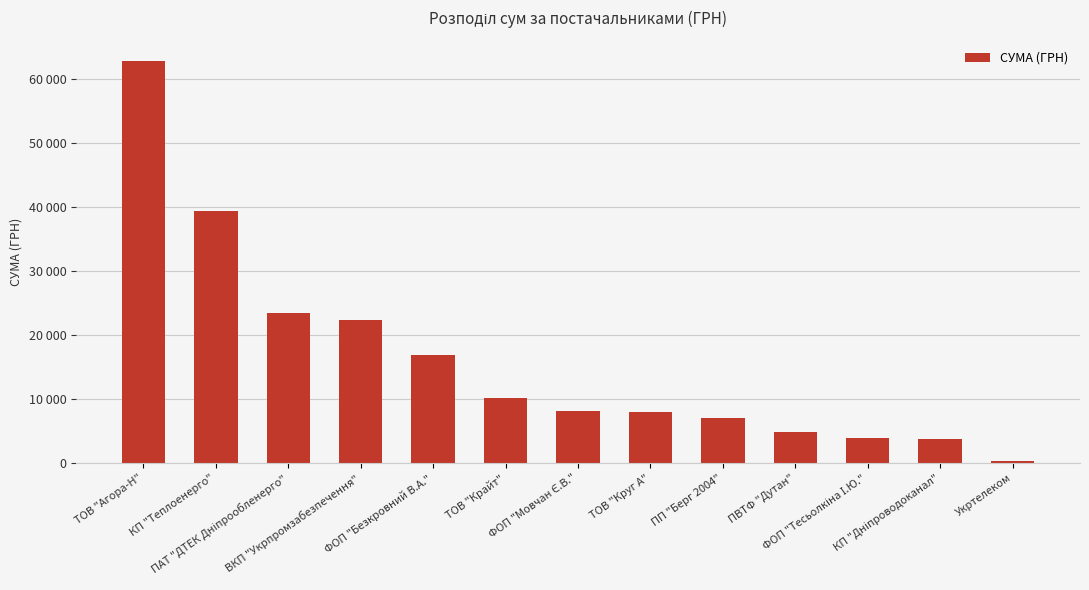

What is the difference between the values at ПВТФ "Дутан" and ПП "Берг 2004"?

2190.4